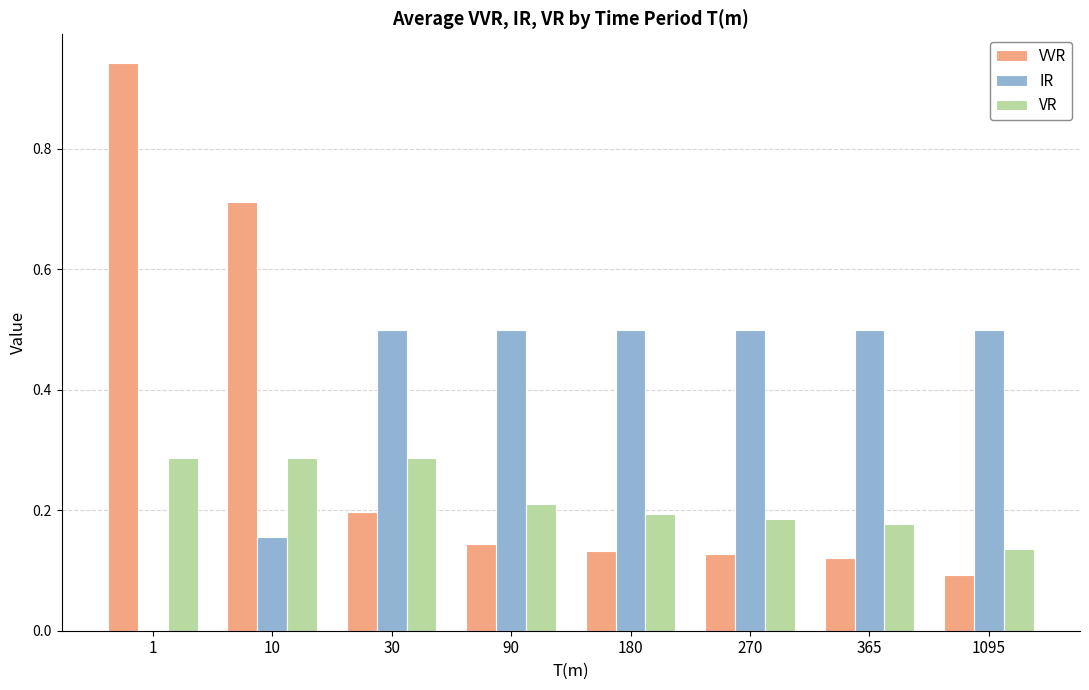

What is the sum of all IR values?

3.2